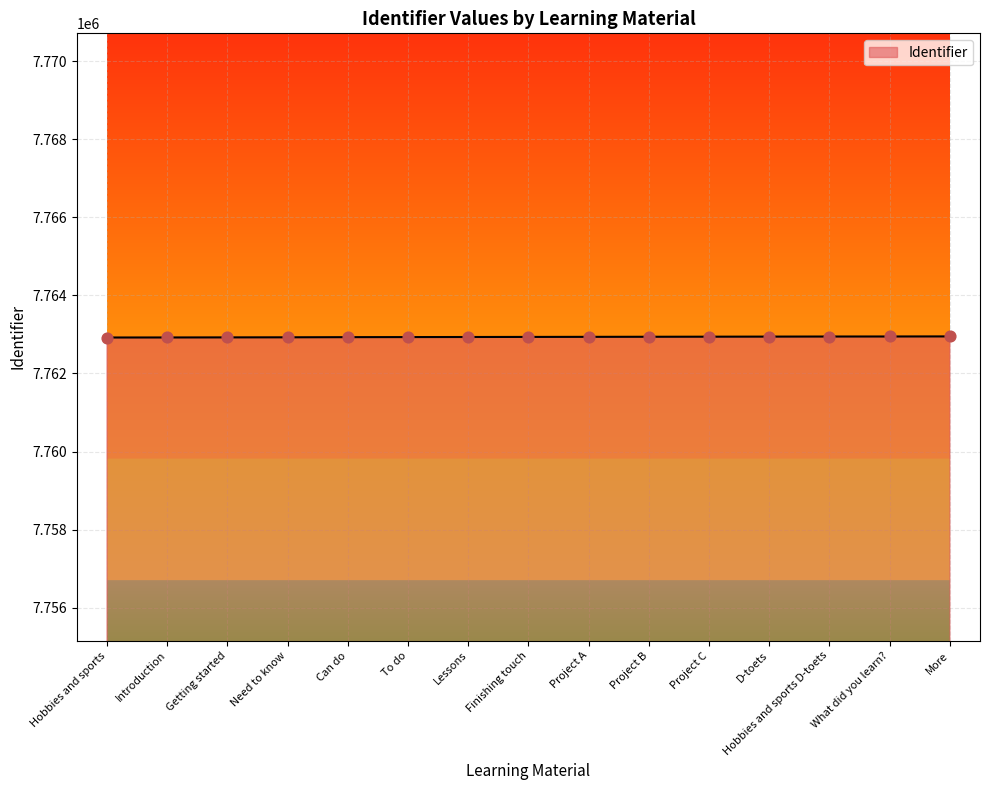

What is the ratio of the value at More to the value at D-toets?

1.0